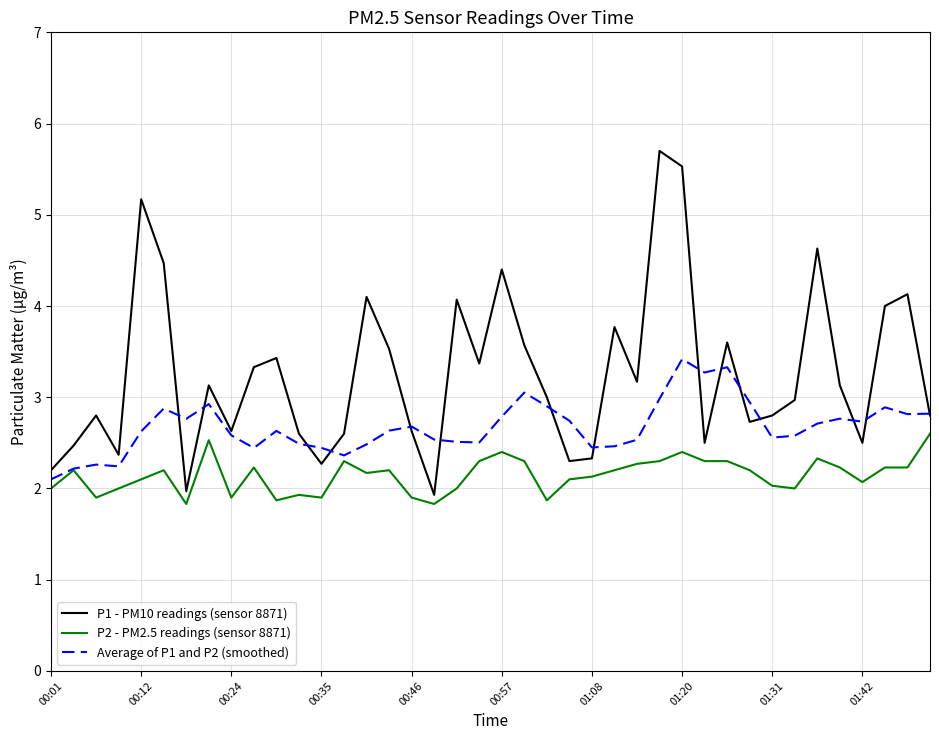

Does the chart have visible grid lines?

Yes